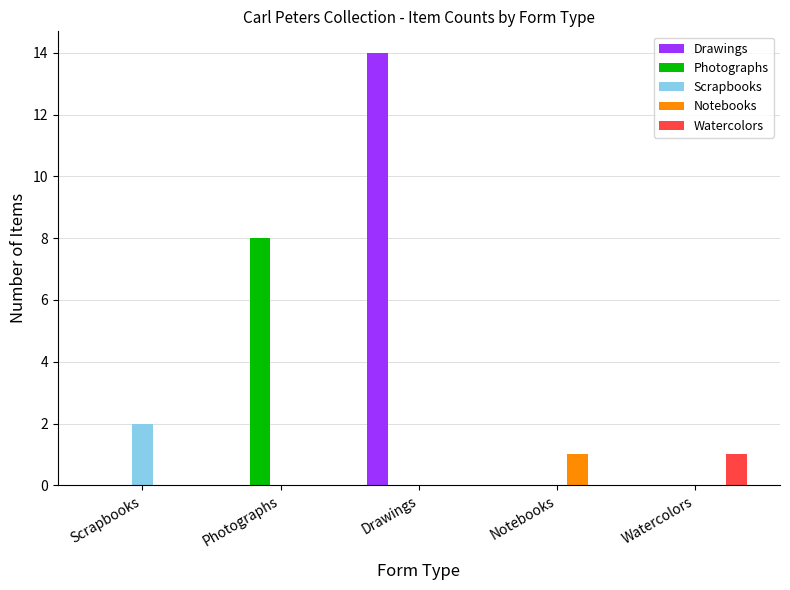

What is the spread (max minus min) of values at Scrapbooks?

2